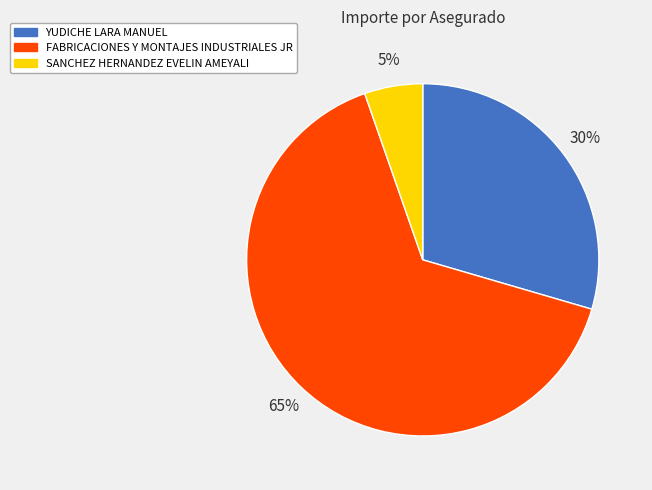

To the nearest percent, what is the difference between the largest and smallest slice percentages?

60%